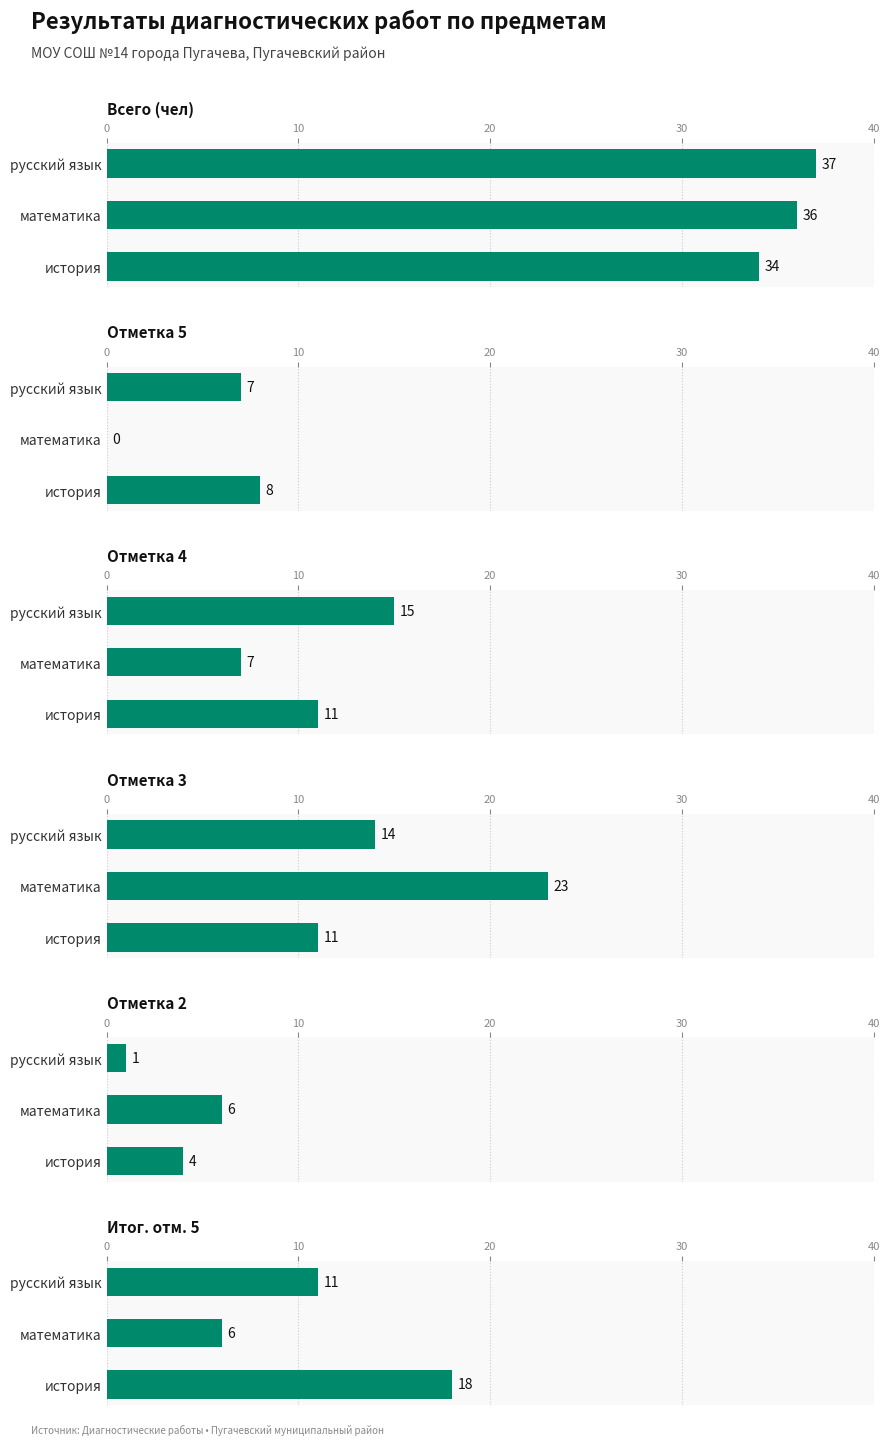

Which series changed the most between русский язык and история?

Итог. отм. 5